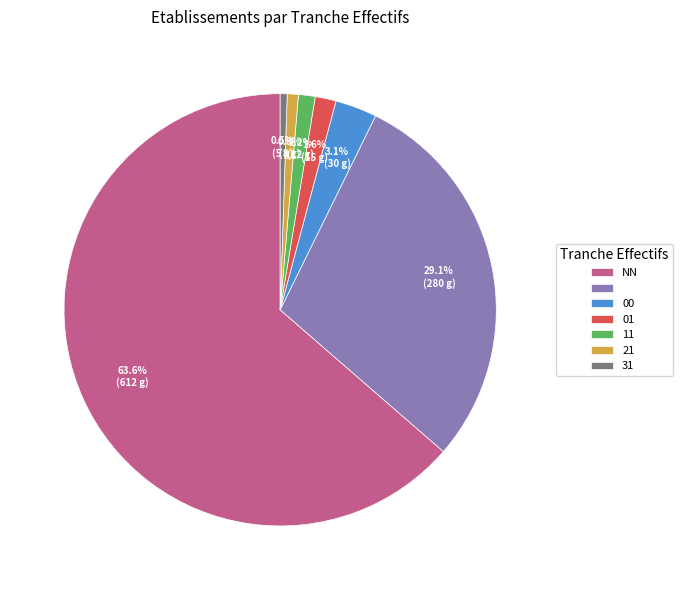

Count the number of slices in the pie.

7